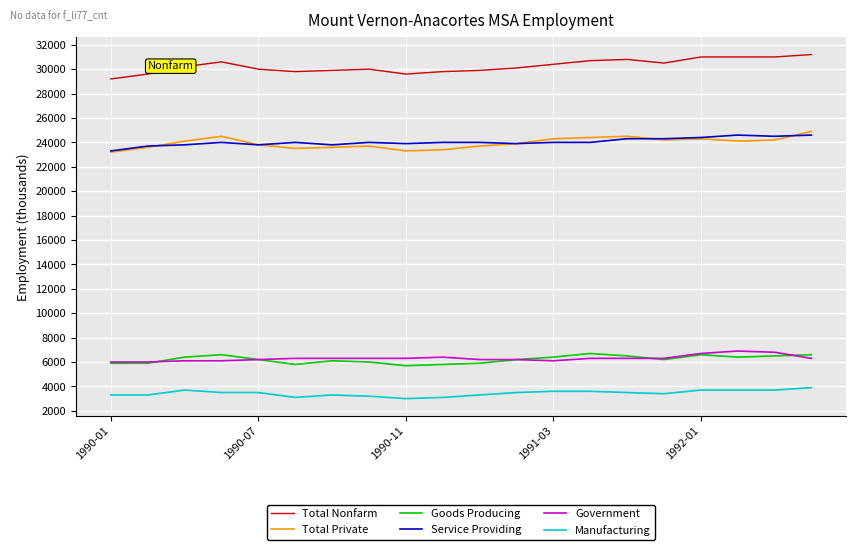

True or false: Total Nonfarm and Service Providing intersect in this chart.

False